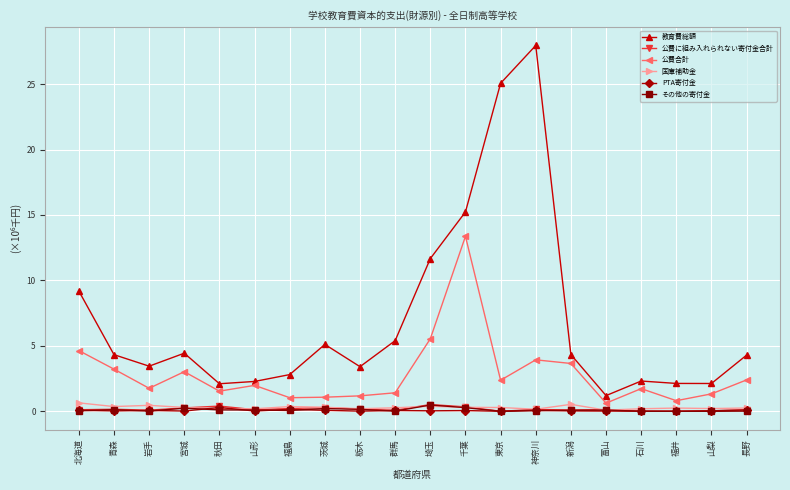

What is the label of the 12th point from the right?

栃木